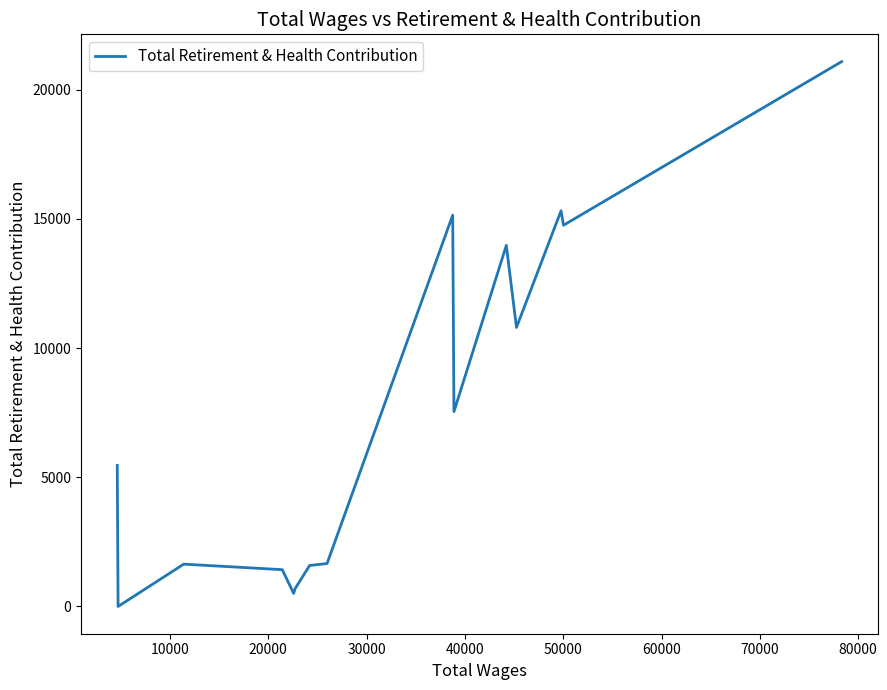

What is the maximum value shown in the chart?

21082